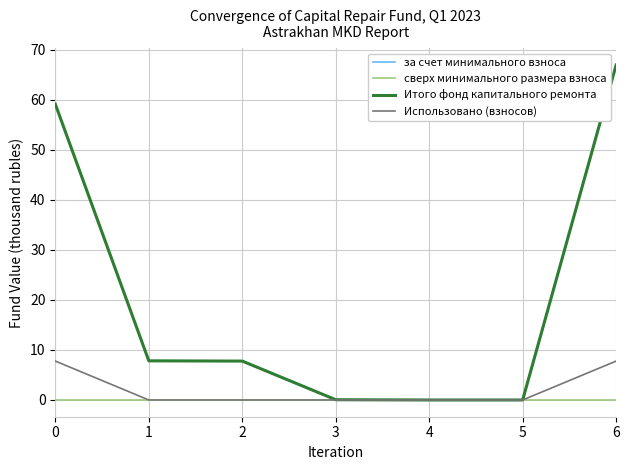

What is the sum of all Использовано (взносов) values?

15.5